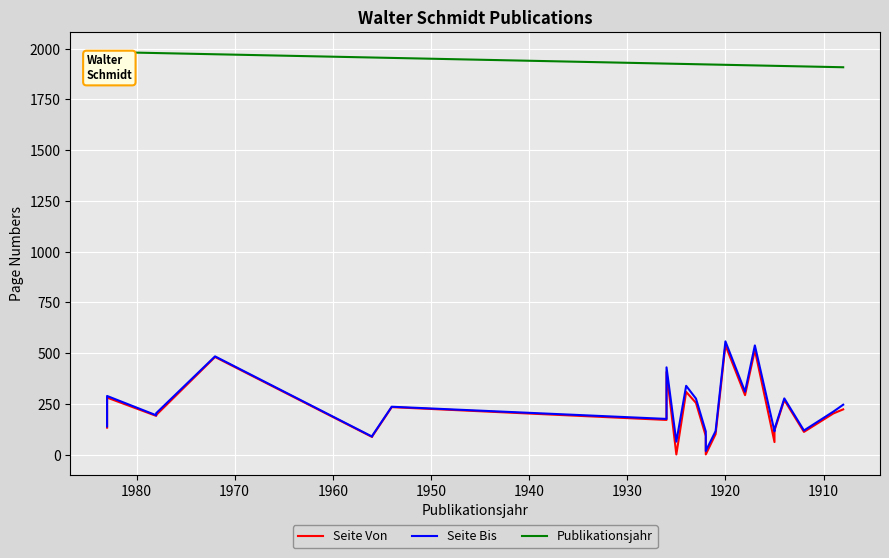

What is the value of the Seite Von point at the 1st from the left?

133